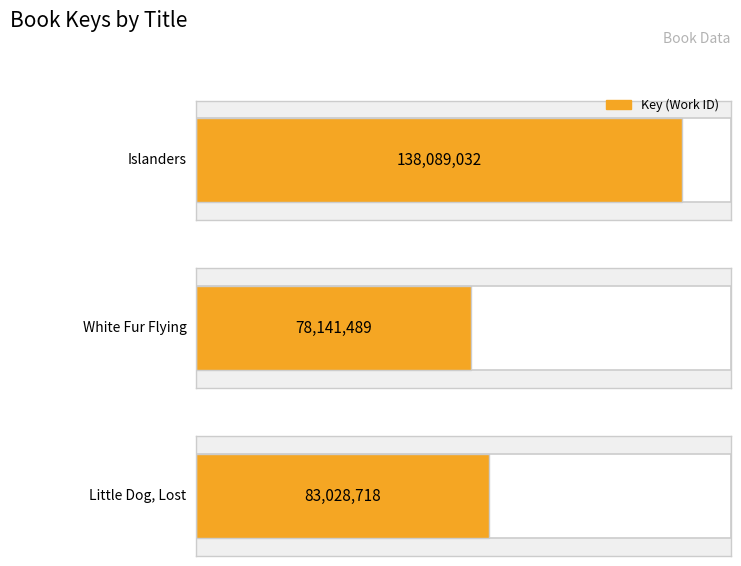

What position from the left is Islanders?

1